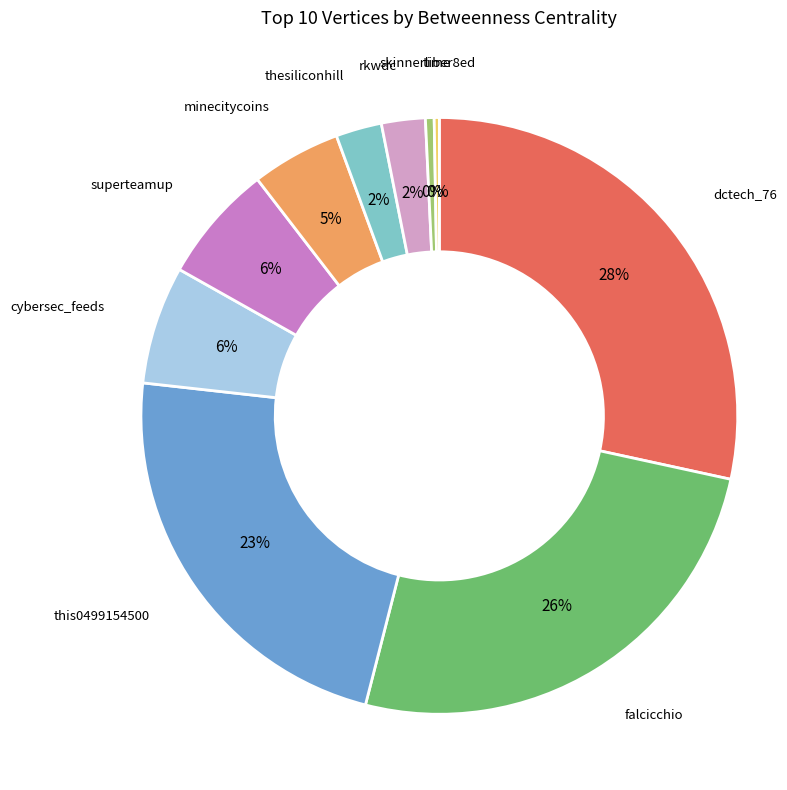

Do this0499154500 and skinnerliber8ed together represent more than half of the pie?

No